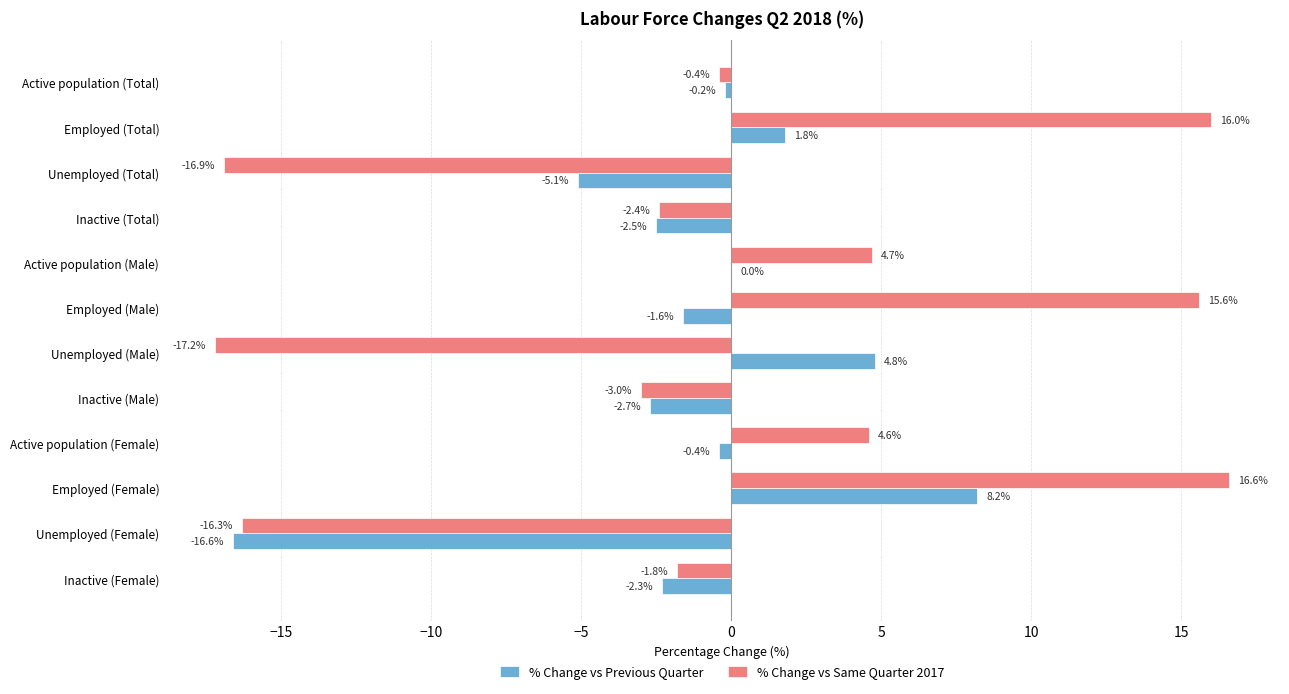

At which category does the chart reach its peak across all series?

Employed (Female)